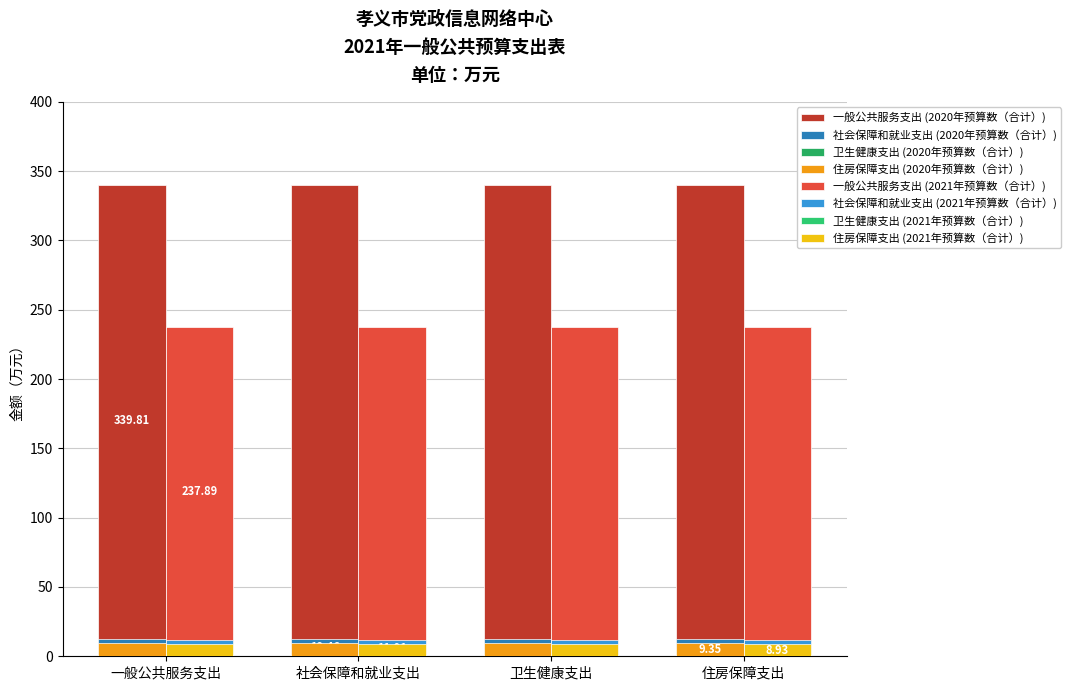

Are the bars horizontal?

No